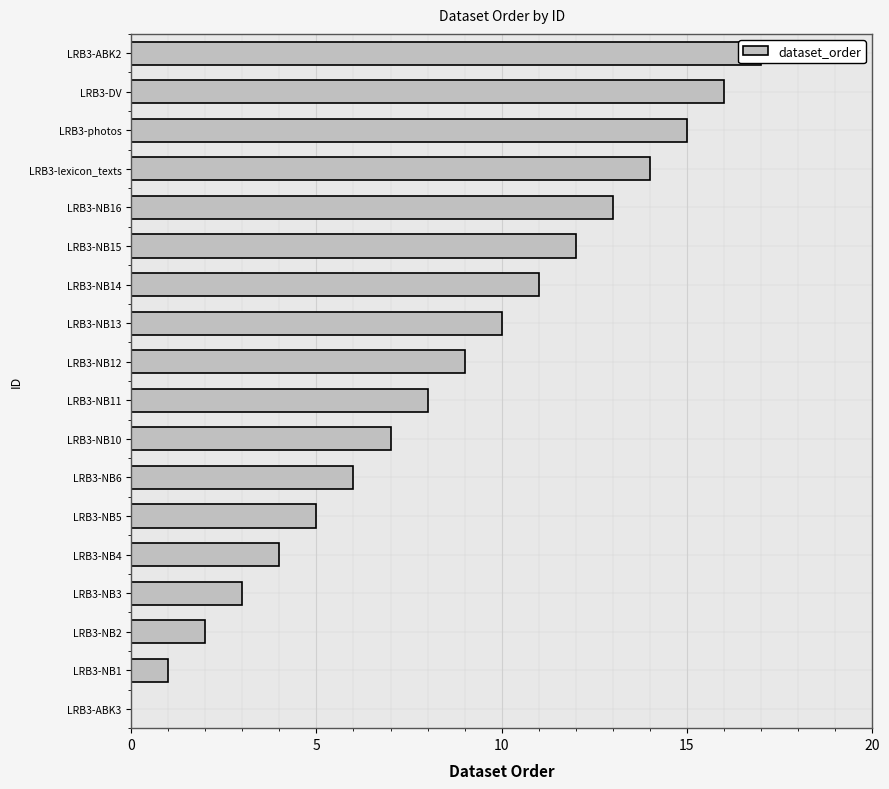

Reading left to right, what are all the values shown in this chart?

0	1	2	3	4	5	6	7	8	9	10	11	12	13	14	15	16	17